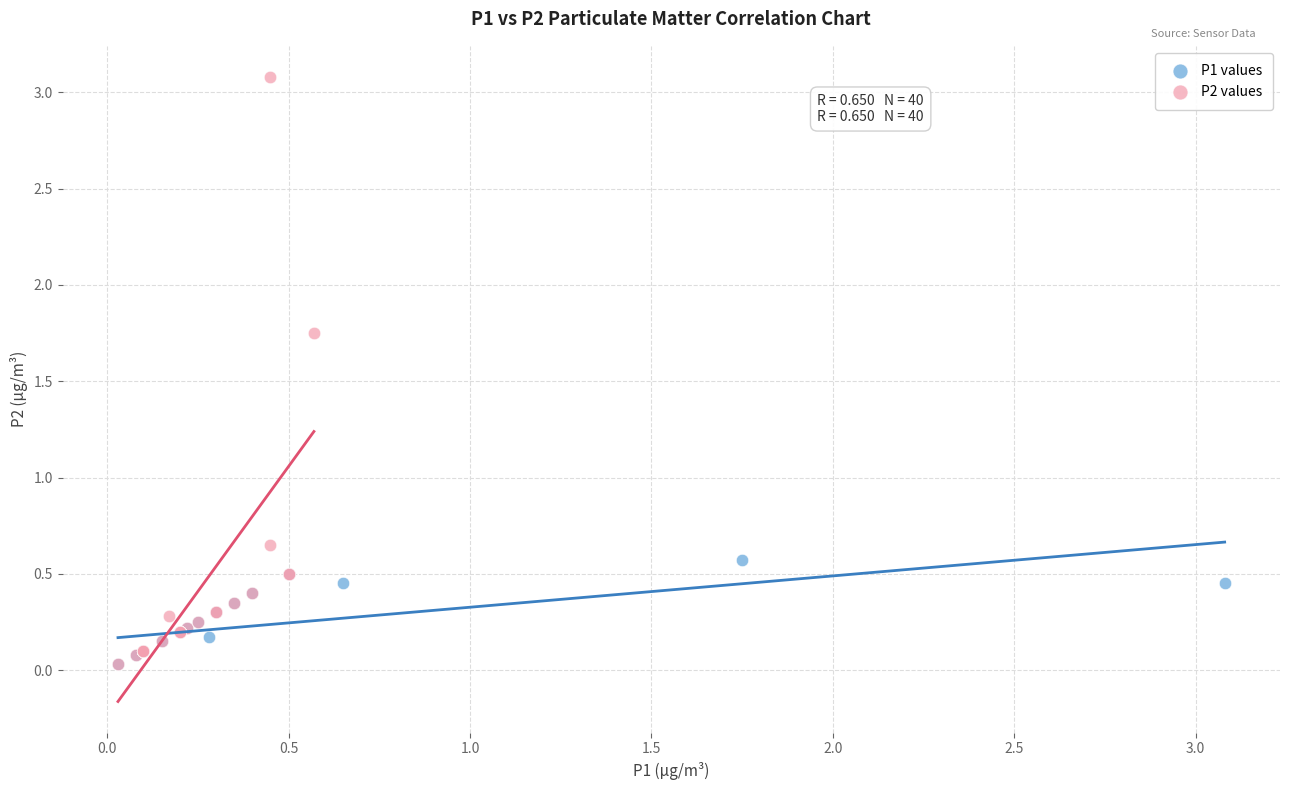

Which series contains the highest Y value?

P2 values